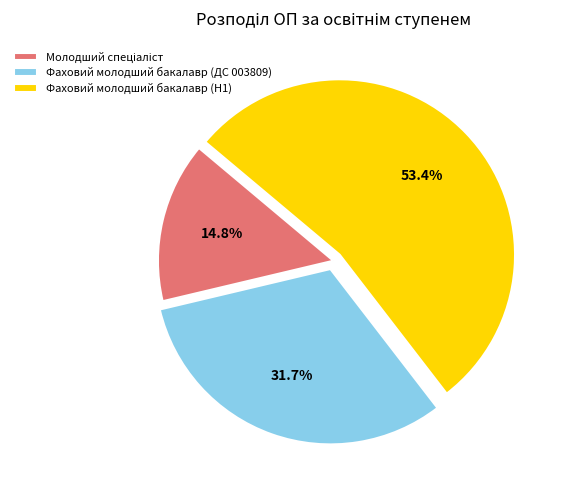

True or false: Фаховий молодший бакалавр (ДС 003809) accounts for 26% of the total.

False